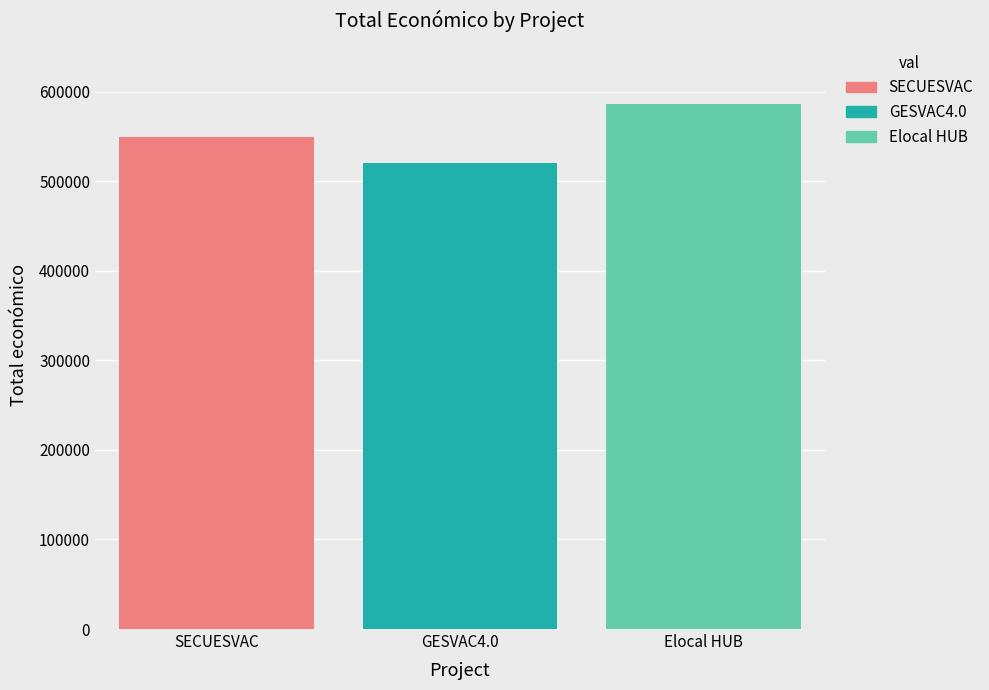

What is the lowest value of the Elocal HUB series?

586120